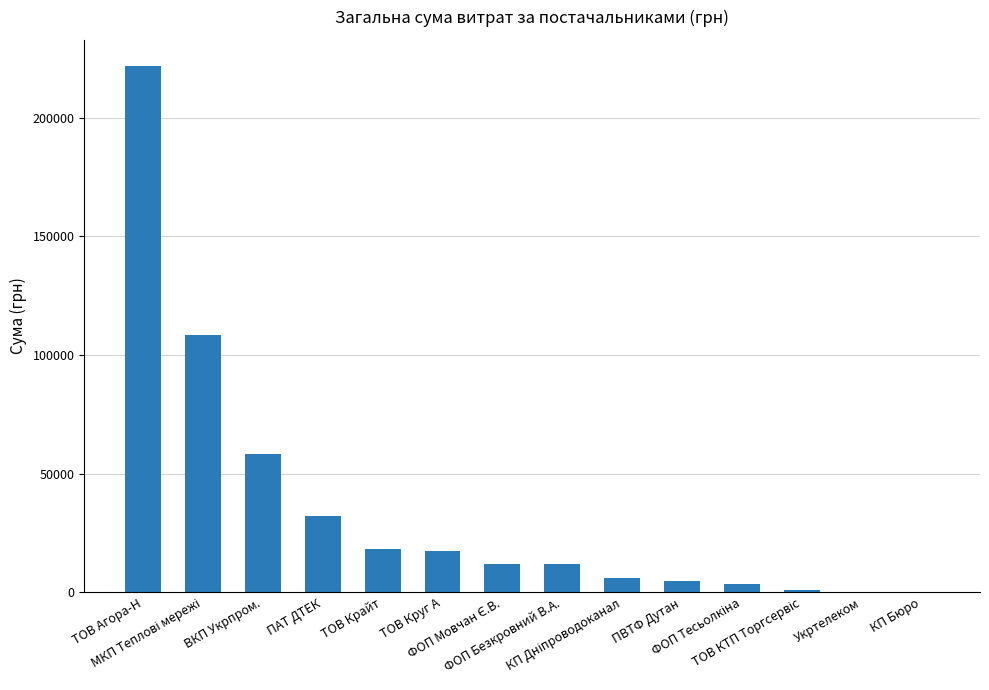

What is the sum of all values?

495276.2